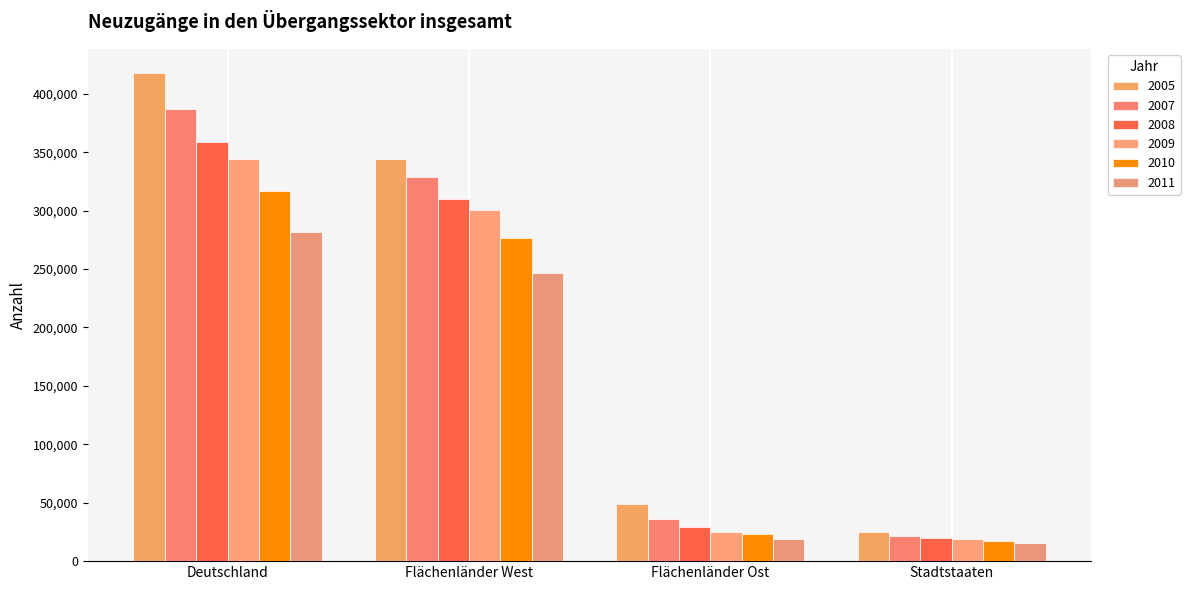

What is the difference between the maximum and minimum values in the 2010 series?

299534